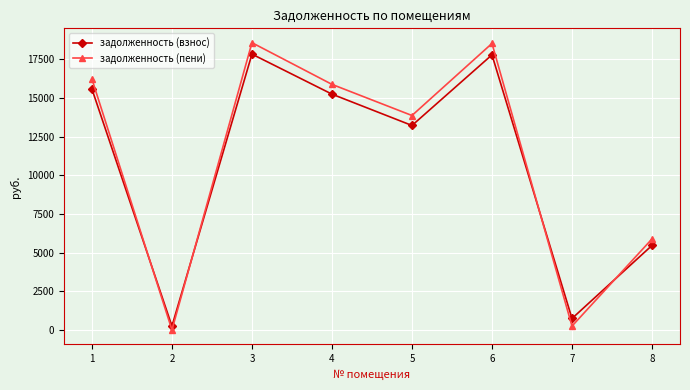

Rank the series at 8 from lowest to highest value.

задолженность (взнос), задолженность (пени)